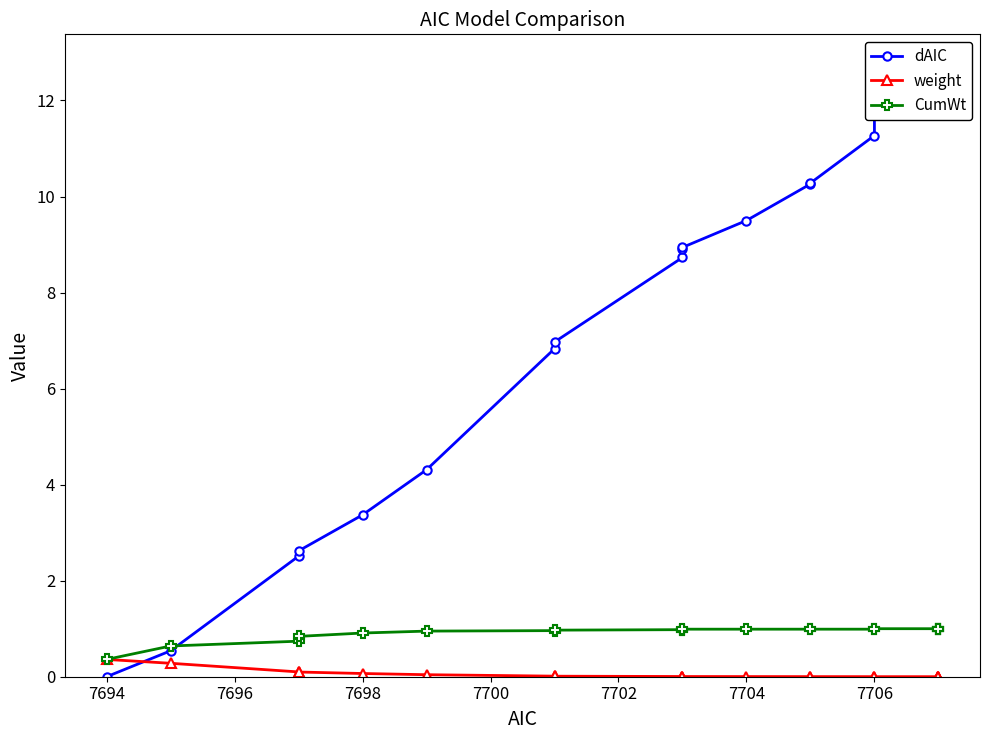

True or false: weight has more than 2 interior local peaks.

False